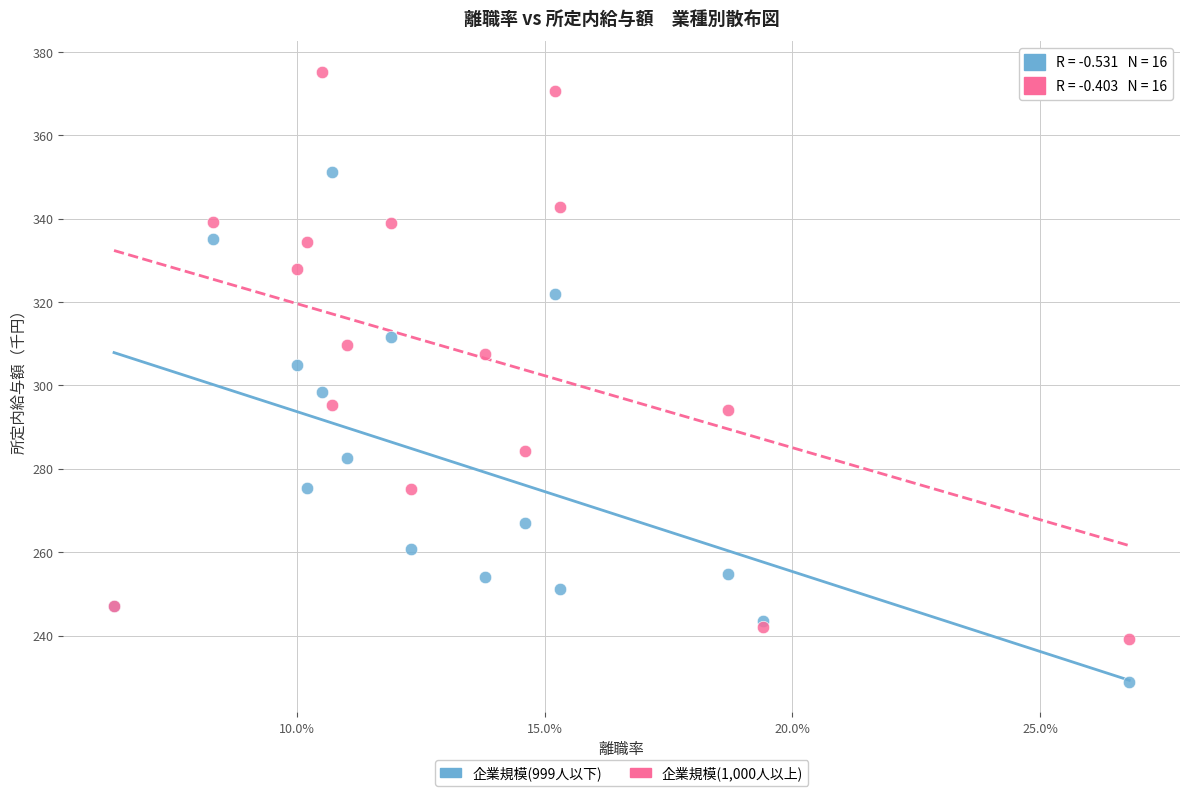

Which series contains the lowest Y value?

企業規模(999人以下)